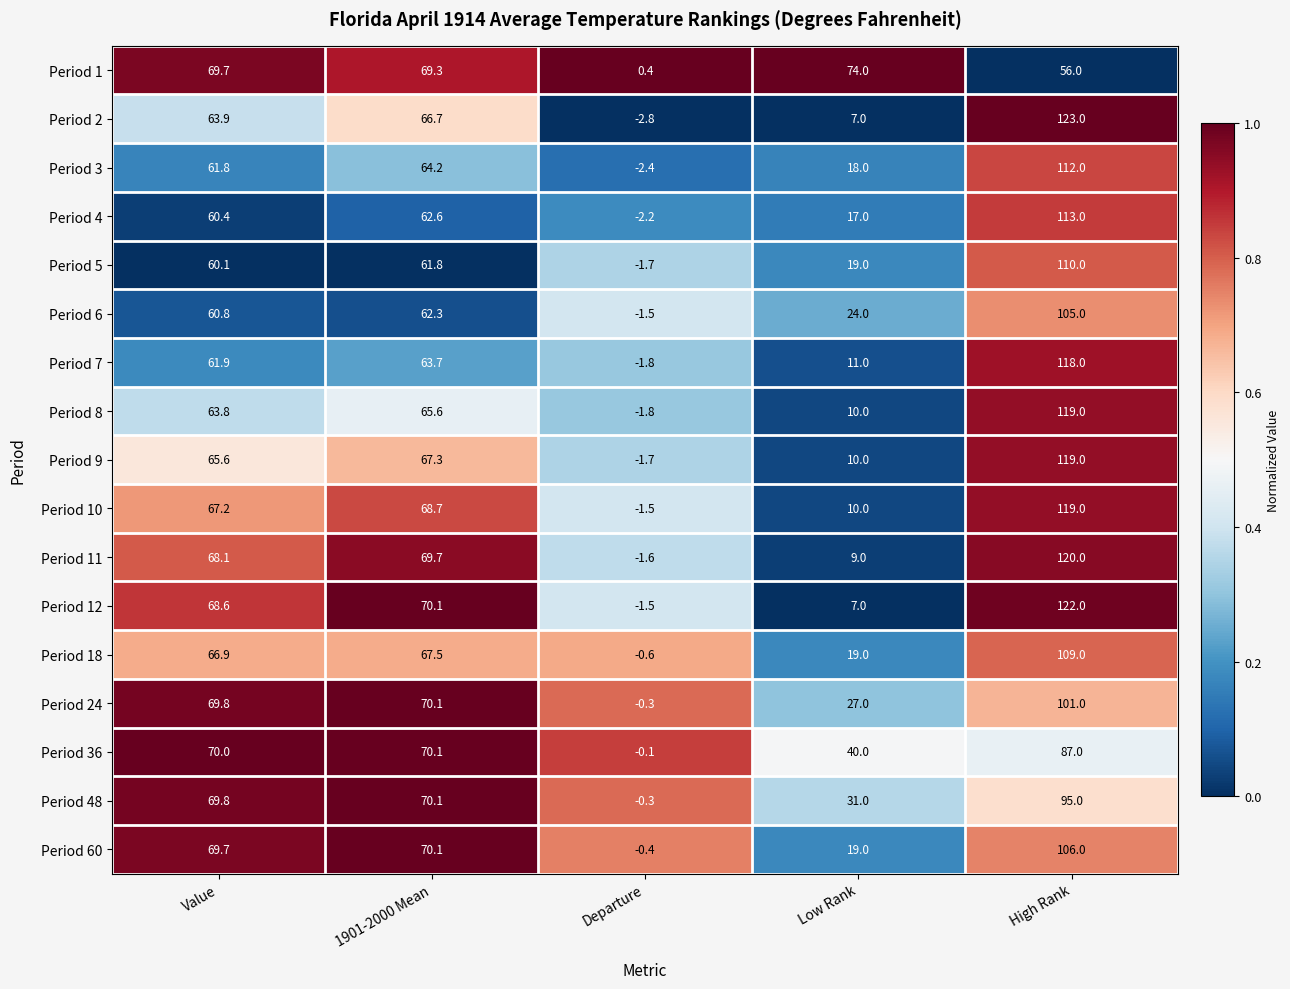

The value of Period 6 at 1901-2000 Mean is 62.3. True or false?

True